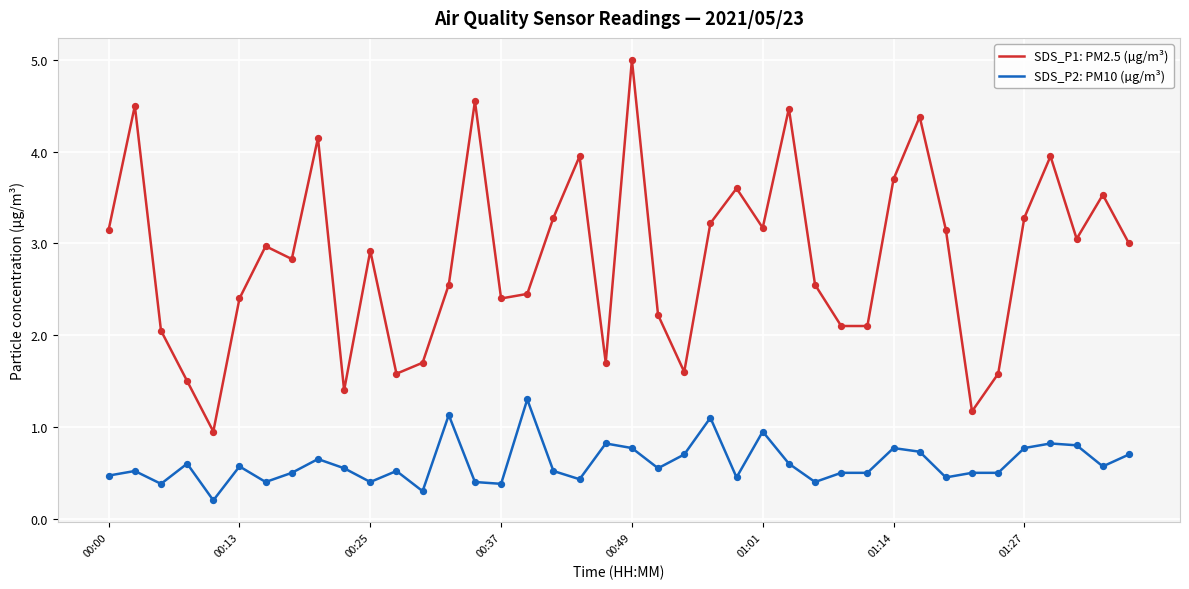

Which series has the largest range (max minus min)?

SDS_P1: PM2.5 (µg/m³)